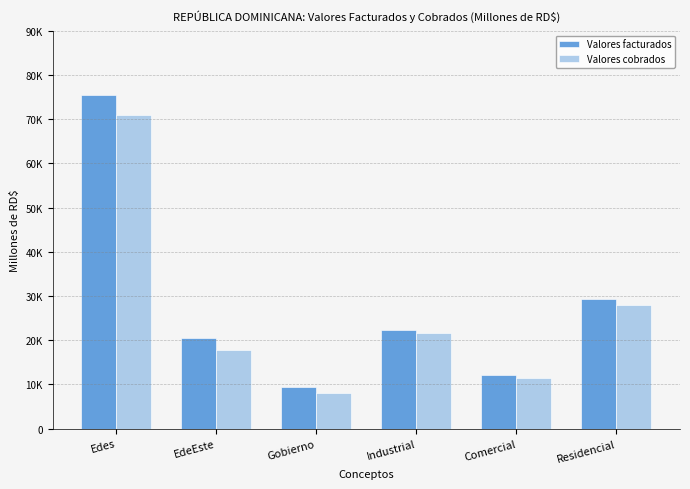

What is the maximum value shown in the chart?

75502.6